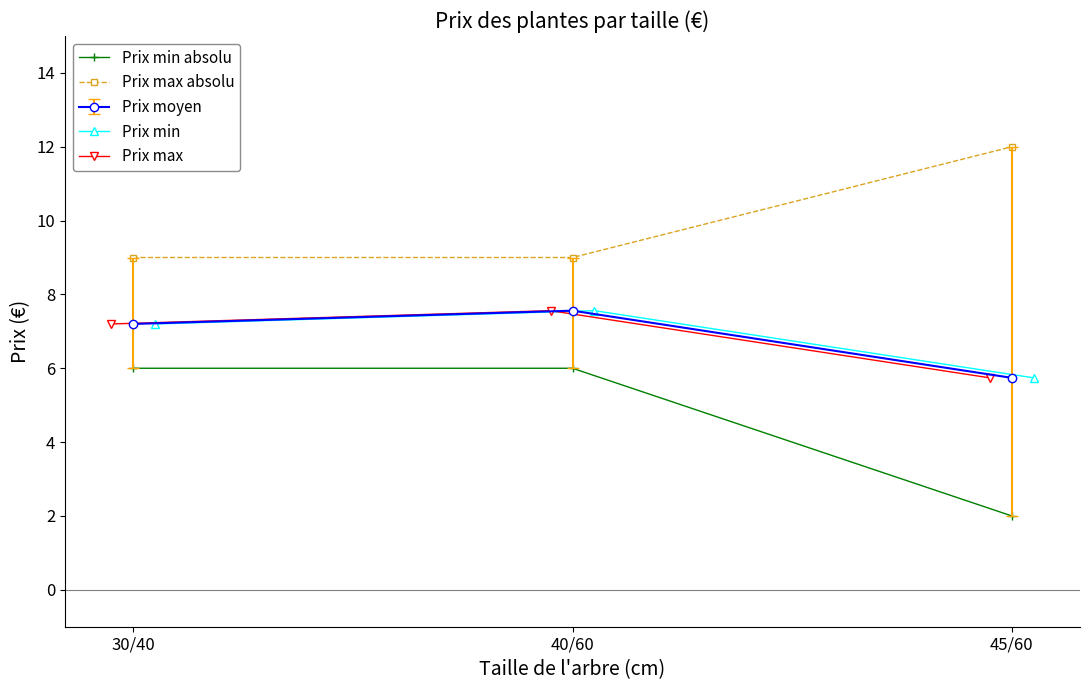

At how many categories does at least one series exceed 3?

3